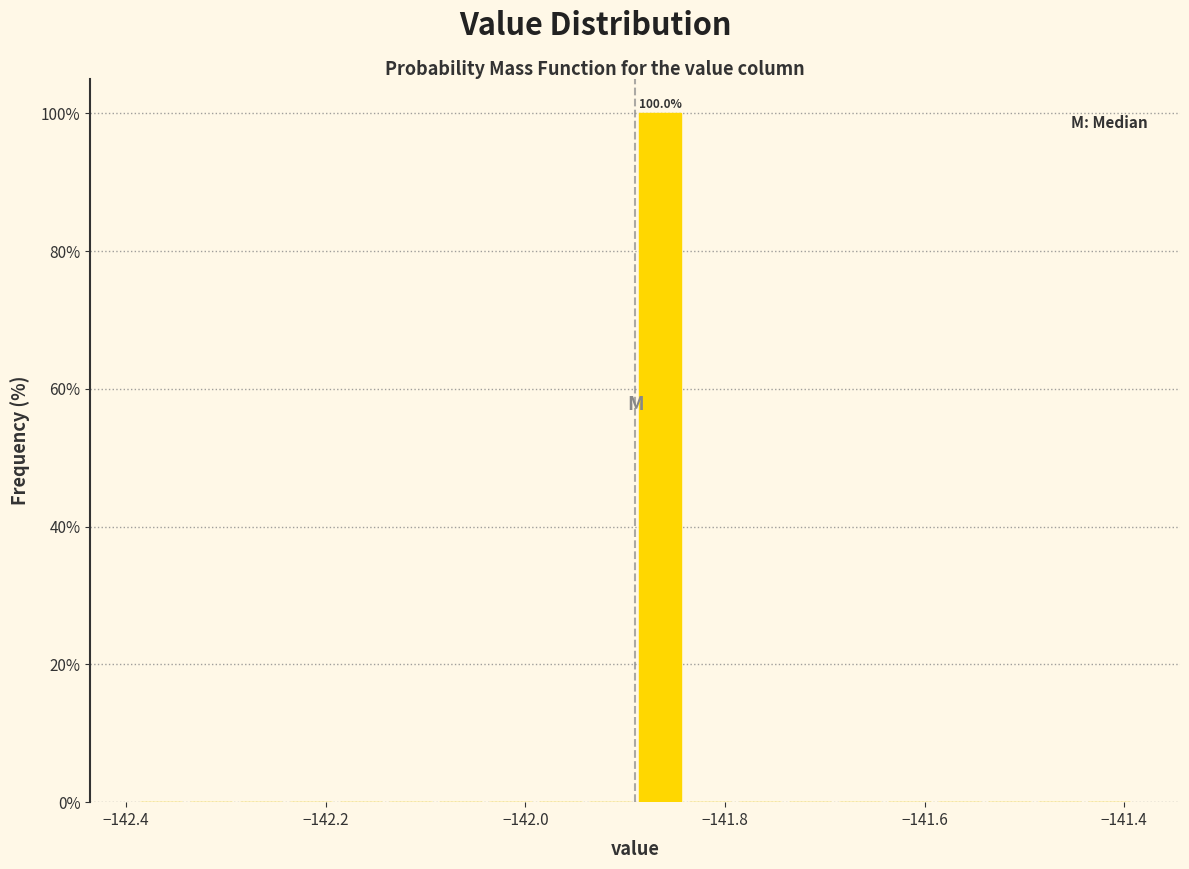

Read against the x-axis, roughly where is the centre of the tallest bar?

-141.86